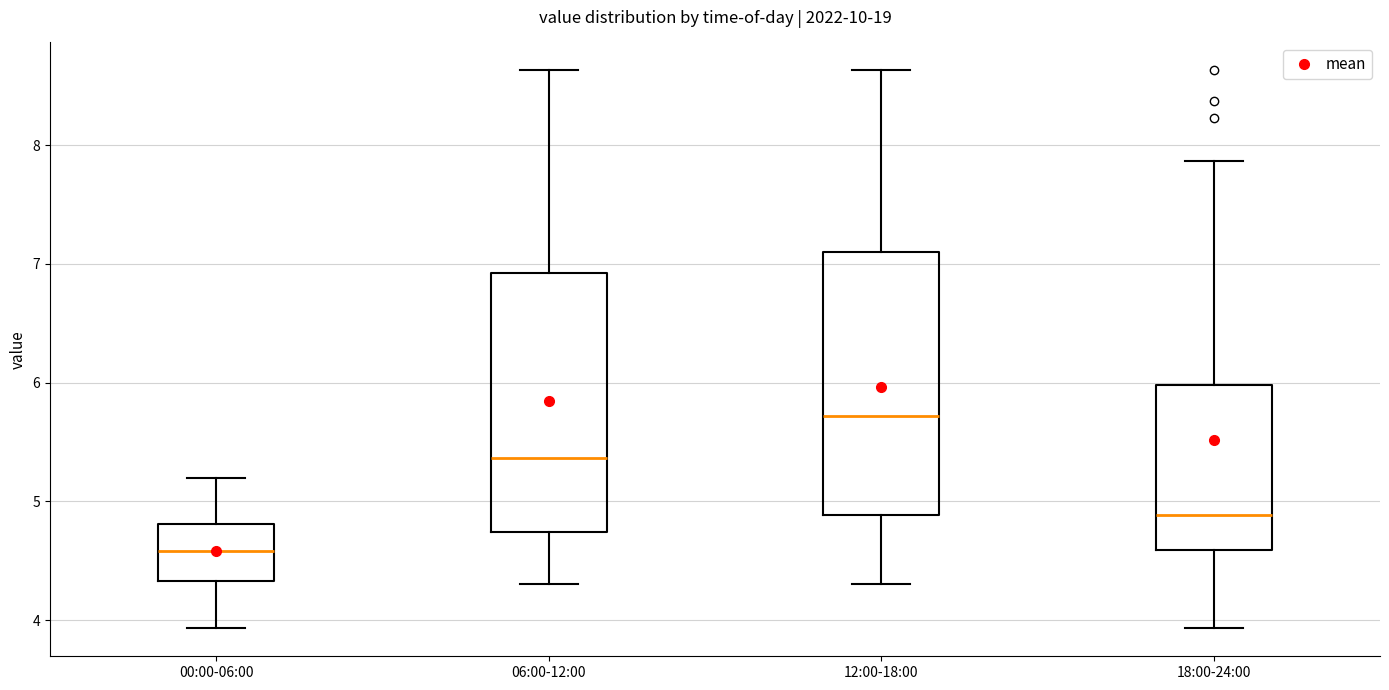

Which box has the lowest median line?

00:00-06:00